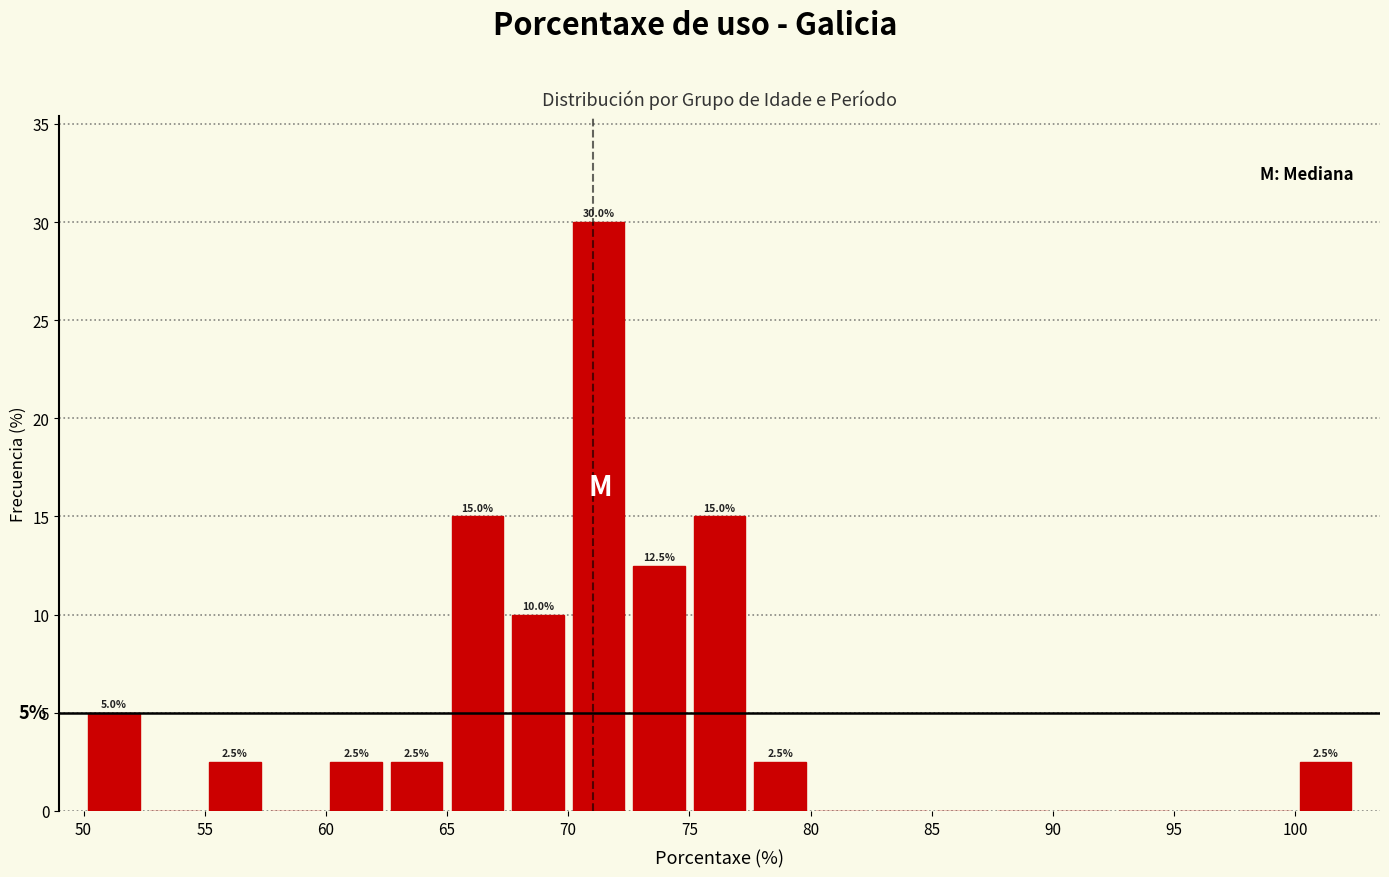

Over which range of the x-axis is the bar tallest?

70.0 to 72.5